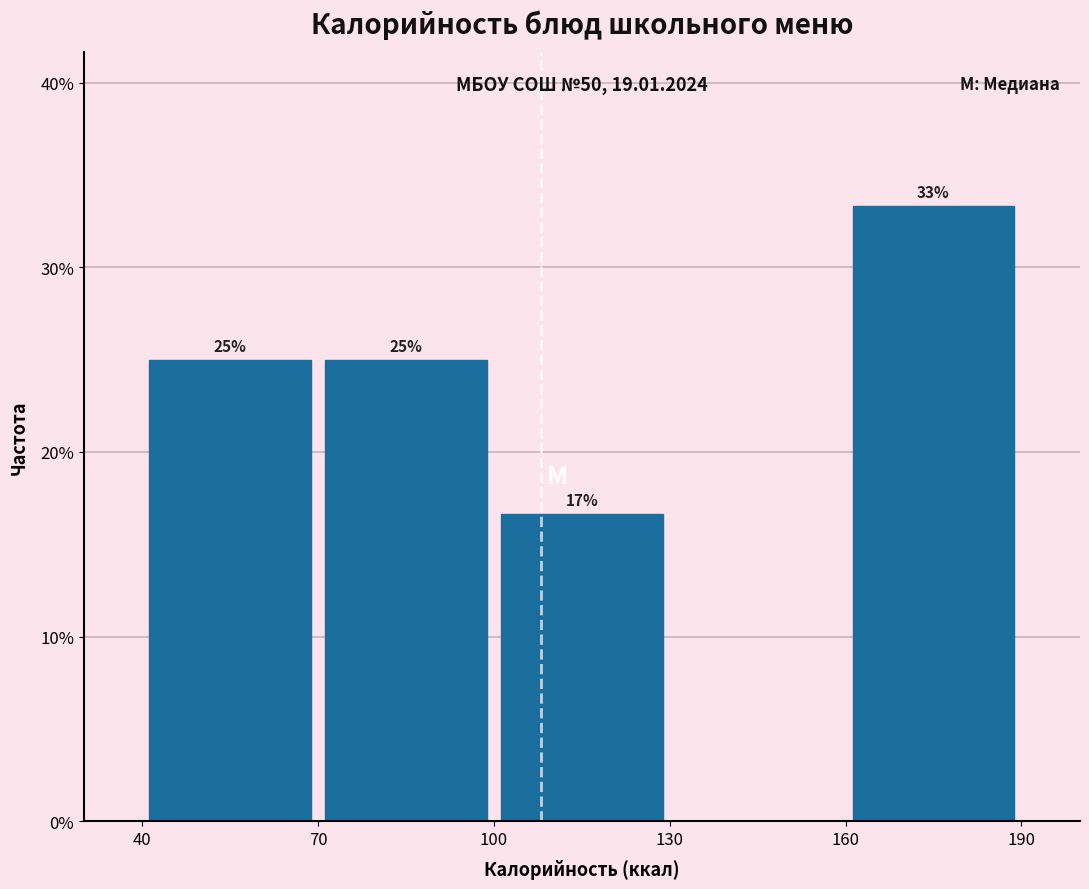

Which range on the x-axis has the tallest bar?

160 to 190